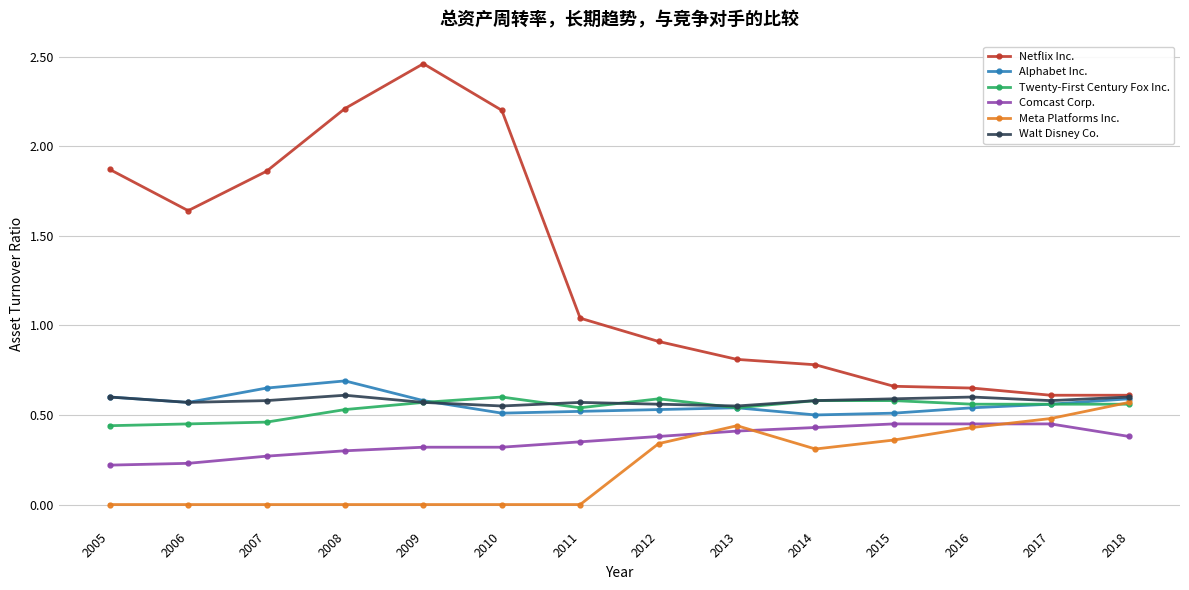

True or false: Alphabet Inc. and Walt Disney Co. intersect in this chart.

True